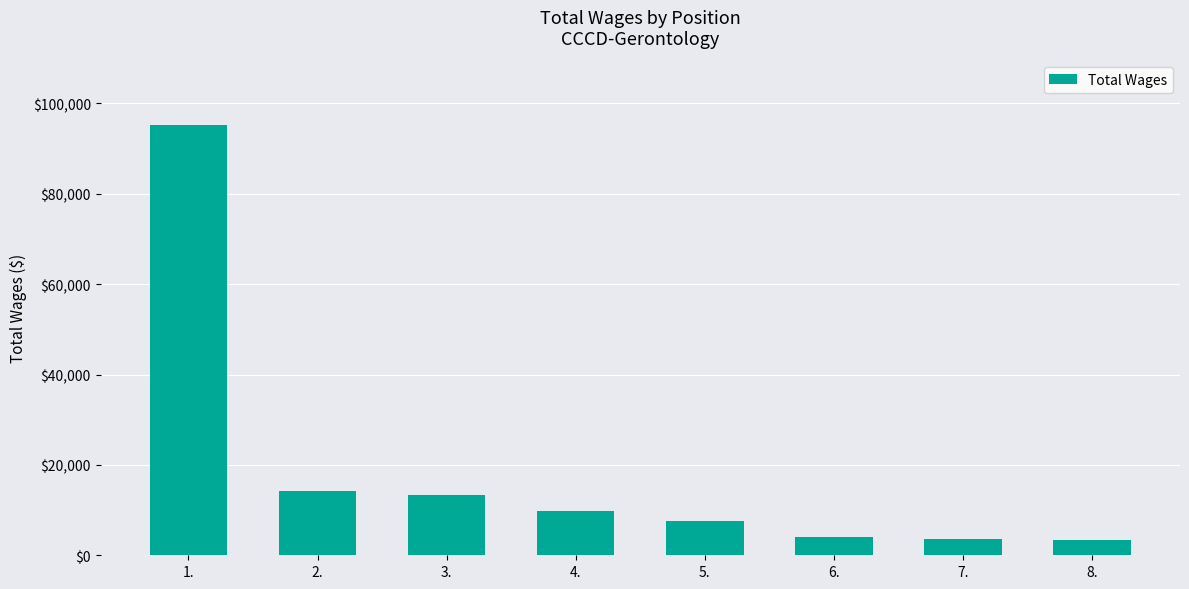

The value at 2. is 5746. True or false?

False